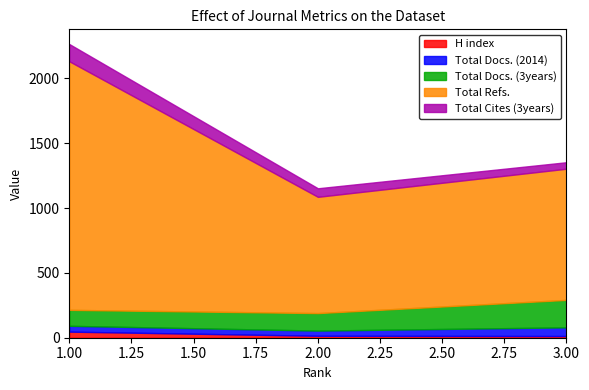

How many data points in Total Cites (3years) are above 66?

1